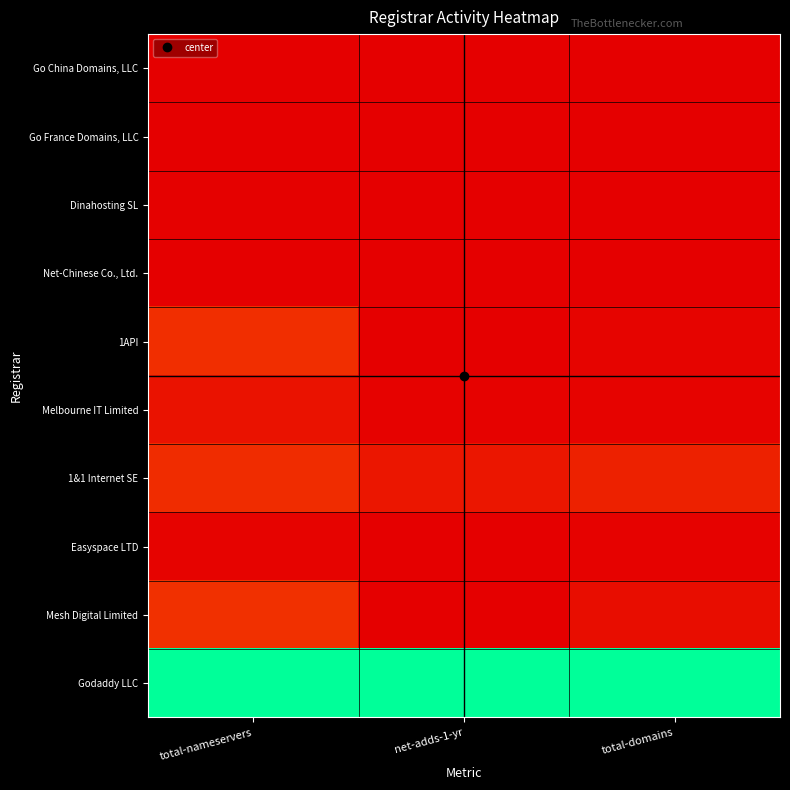

At total-domains, list the series in order from largest to smallest.

Godaddy LLC, 1&1 Internet SE, Mesh Digital Limited, 1API, Melbourne IT Limited, Easyspace LTD, Go France Domains, LLC, Dinahosting SL, Net-Chinese Co., Ltd., Go China Domains, LLC